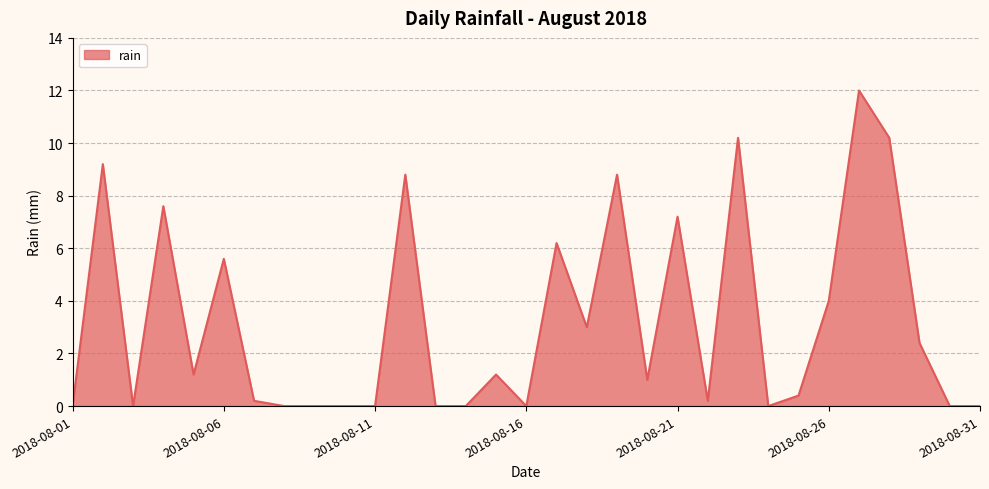

Does the chart have visible grid lines?

Yes